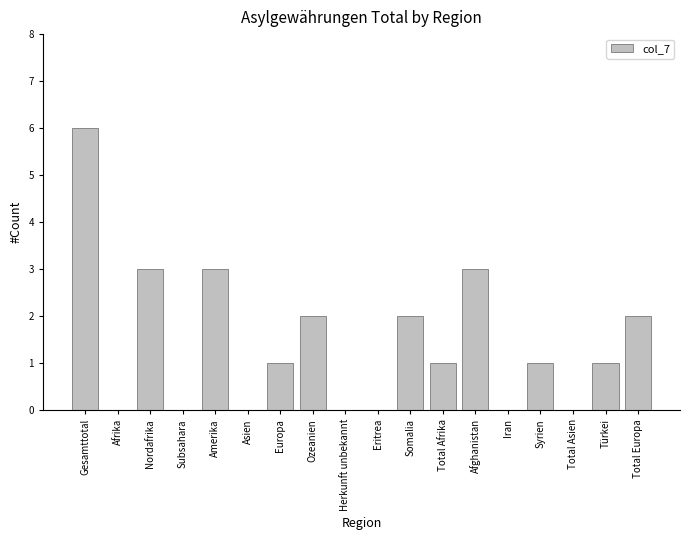

Reading right to left, transcribe all the data shown in this chart.

Total Europa=2	Türkei=1	Total Asien=0	Syrien=1	Iran=0	Afghanistan=3	Total Afrika=1	Somalia=2	Eritrea=0	Herkunft unbekannt=0	Ozeanien=2	Europa=1	Asien=0	Amerika=3	Subsahara=0	Nordafrika=3	Afrika=0	Gesamttotal=6